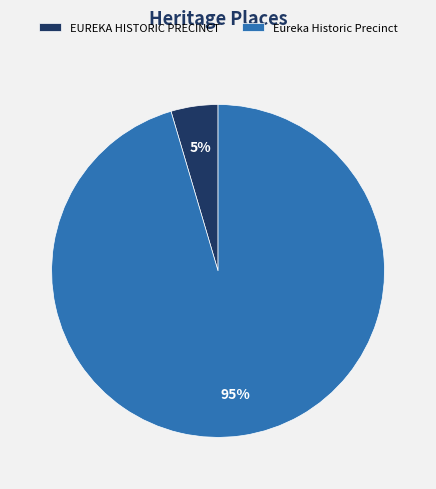

Is there a majority slice in this chart?

Yes